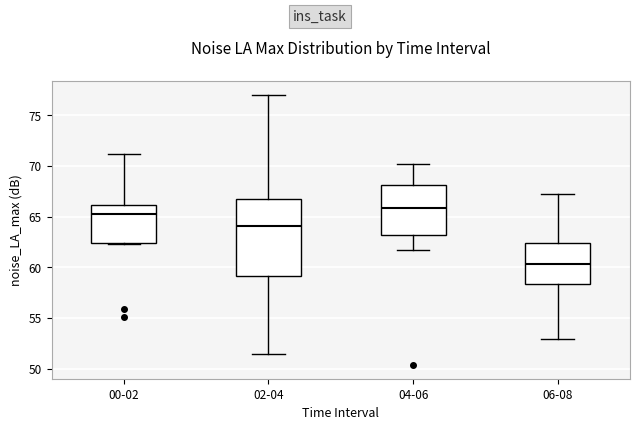

Reading left to right, transcribe this box plot: for each box, give where its median line is, the range the box spans, and where its two whiskers end, as read against the y-axis. The values are not printed on the chart, so give them approximately, as read against the axis.

00-02: median 65.0, box 62.5 to 66.0, whiskers 62.5 to 71.0
02-04: median 64.0, box 59.0 to 66.5, whiskers 51.5 to 77.0
04-06: median 66.0, box 63.0 to 68.0, whiskers 61.5 to 70.0
06-08: median 60.5, box 58.5 to 62.5, whiskers 53.0 to 67.0